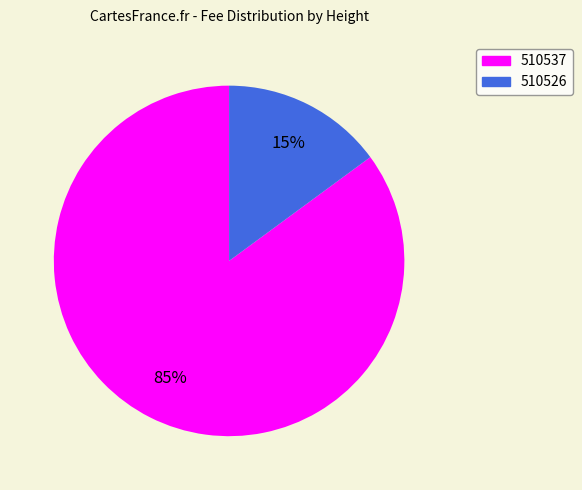

To the nearest percent, what is the combined percentage of 510526 and 510537?

100%